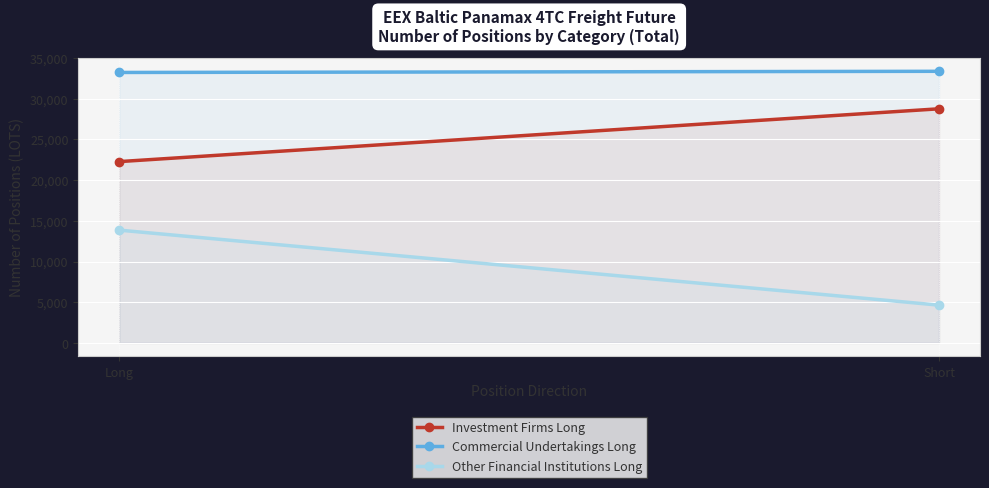

What is the sum of all Other Financial Institutions Long values?

18493.6